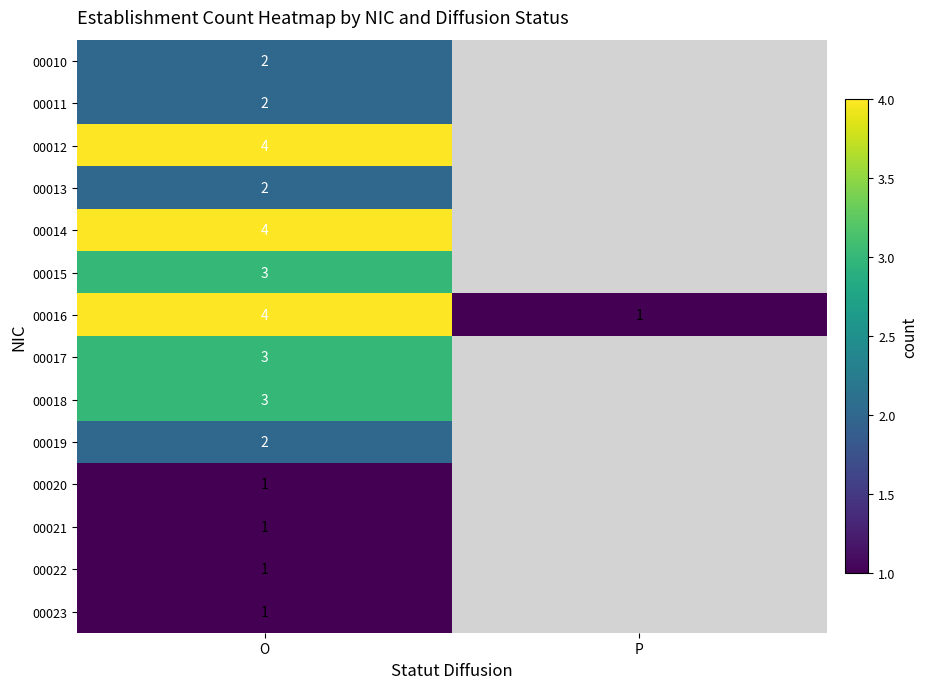

Count the number of categories in the chart.

2